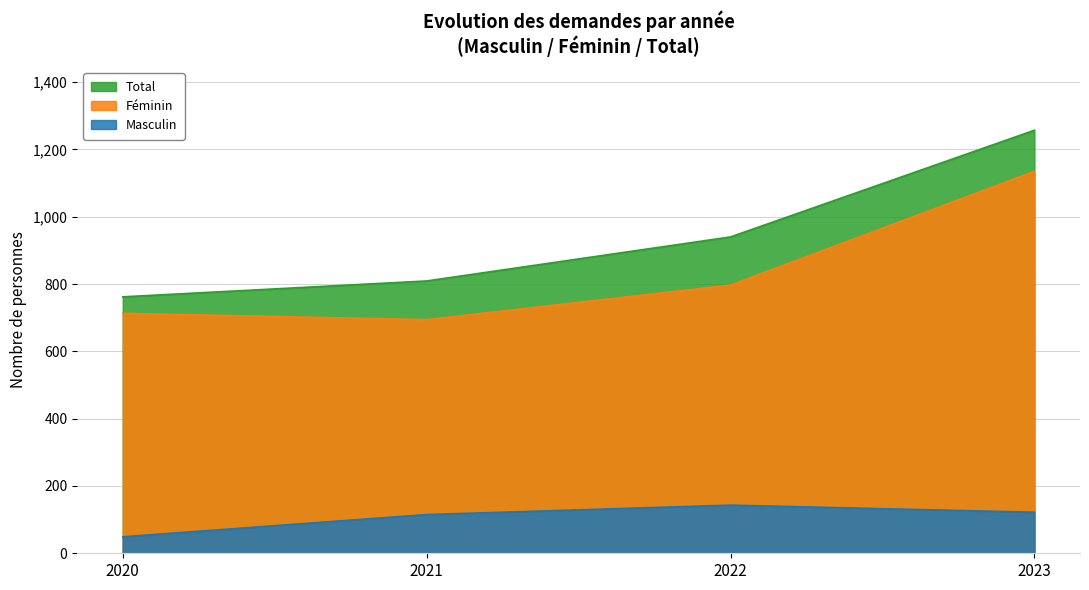

How many series are shown in this chart?

3